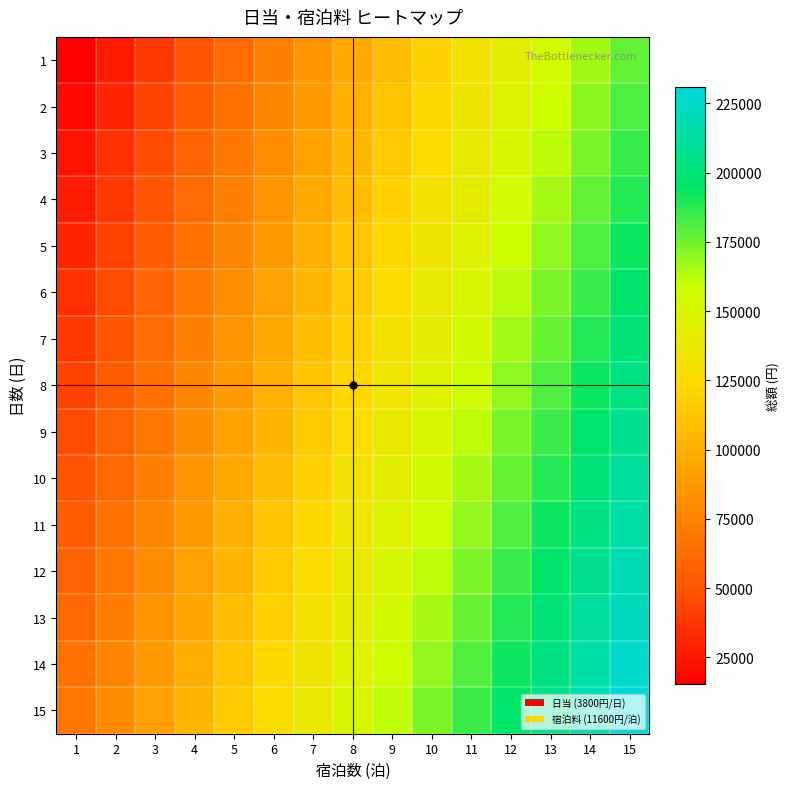

What is the difference between the highest and lowest values at 8?

53200